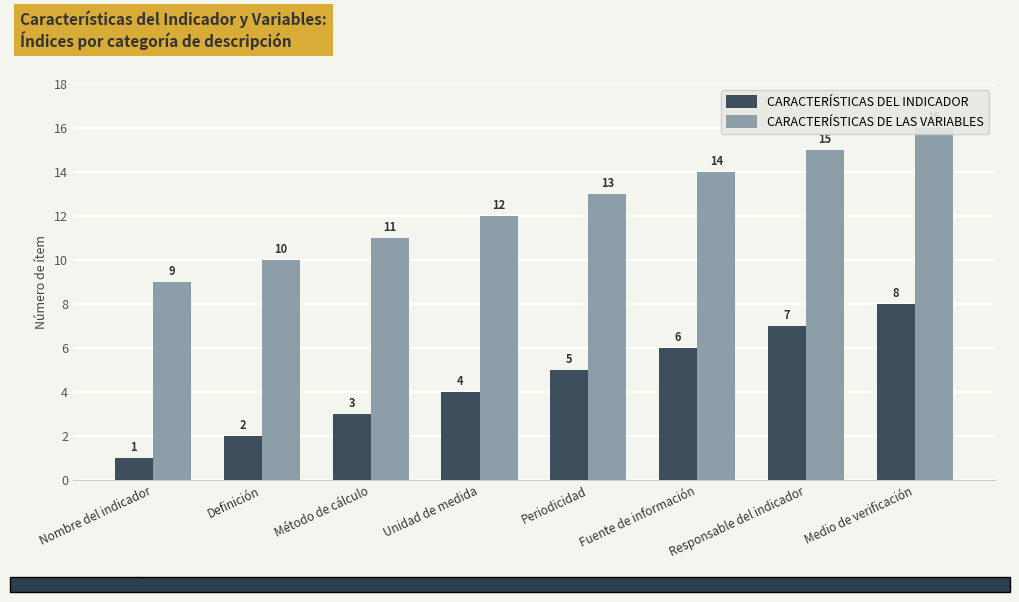

Between Medio de verificación and Definición, which is larger?

Medio de verificación